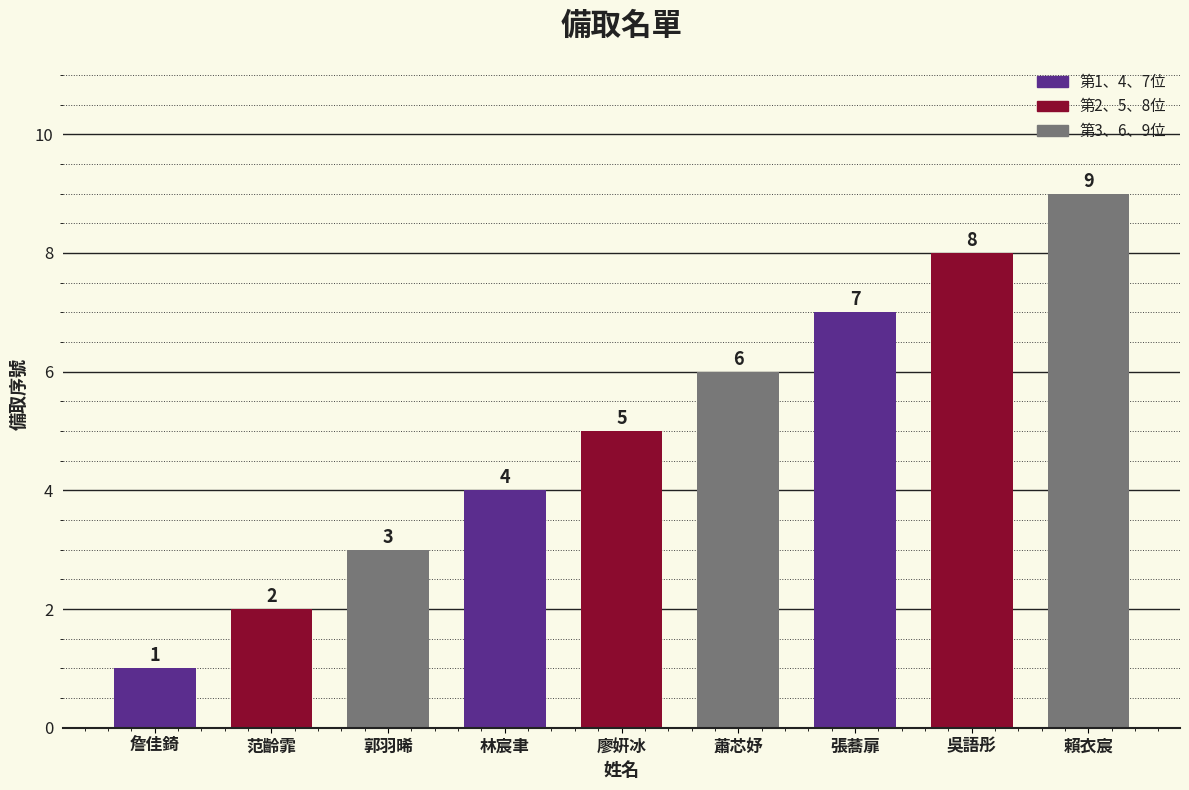

Rank the categories by value from lowest to highest.

詹佳錡, 范齡霏, 郭羽晞, 林宸聿, 廖姸冰, 蕭芯妤, 張蕎扉, 吳語彤, 賴衣宸